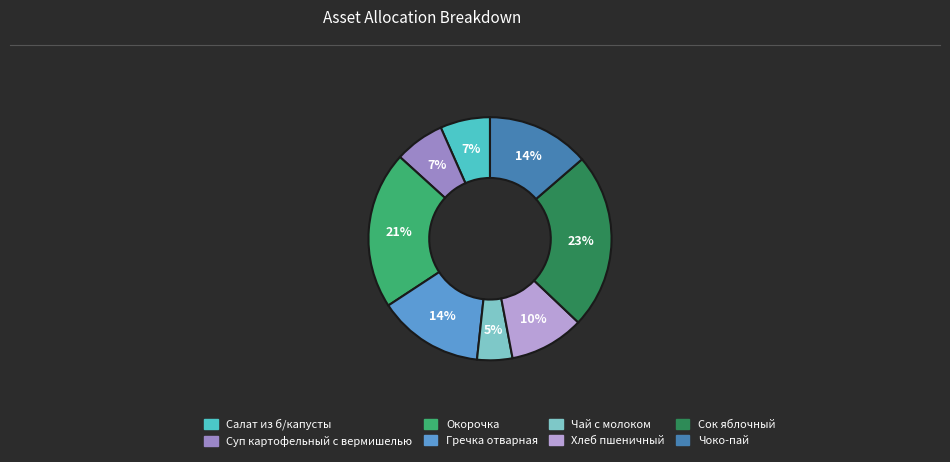

How many segments does this pie chart have?

8